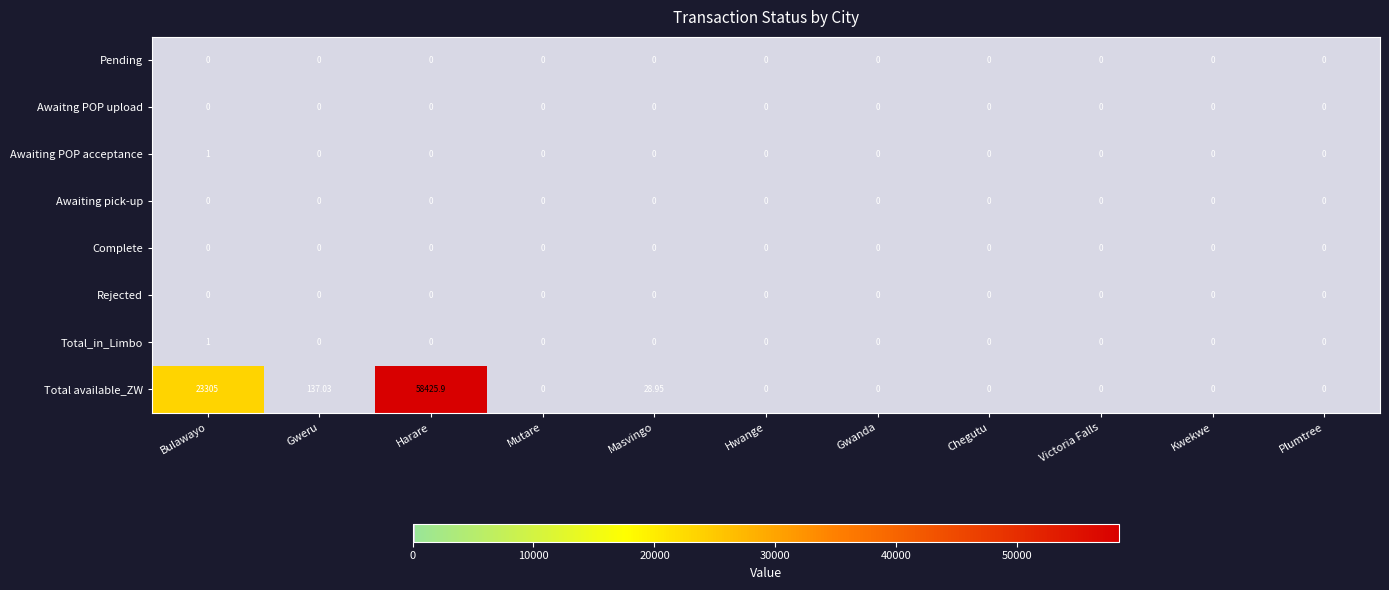

Where is Total available_ZW nearest to the value 29212?

Bulawayo